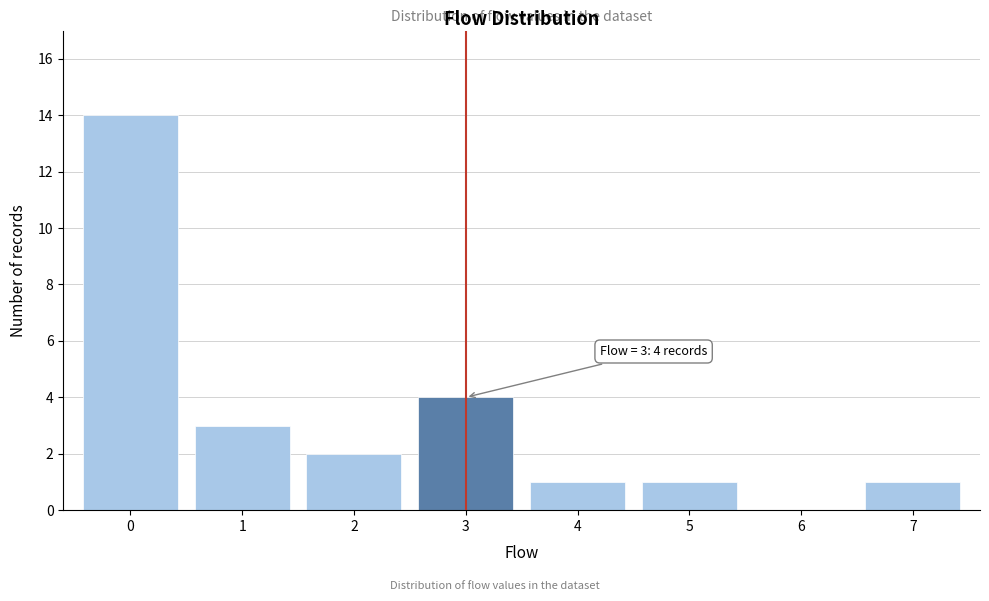

Which range on the x-axis has the tallest bar?

-0.5 to 0.5